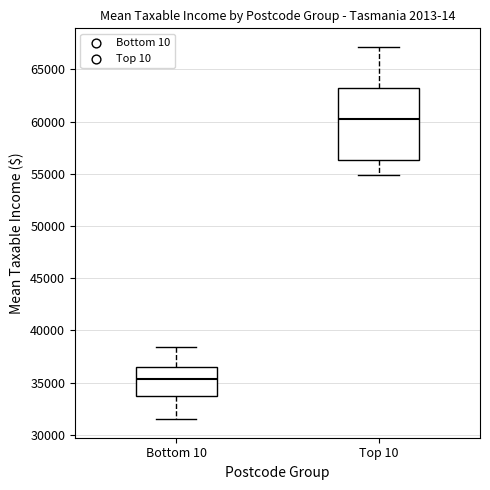

Where does the median line of the box for Top 10 sit on the y-axis? The values are not printed on the chart, so give them approximately, as read against the axis.

60500